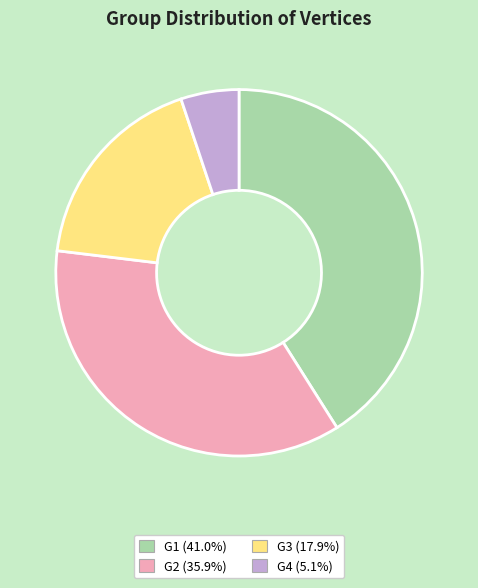

Approximately how many times larger is the value at G3 compared to G1?

0.4